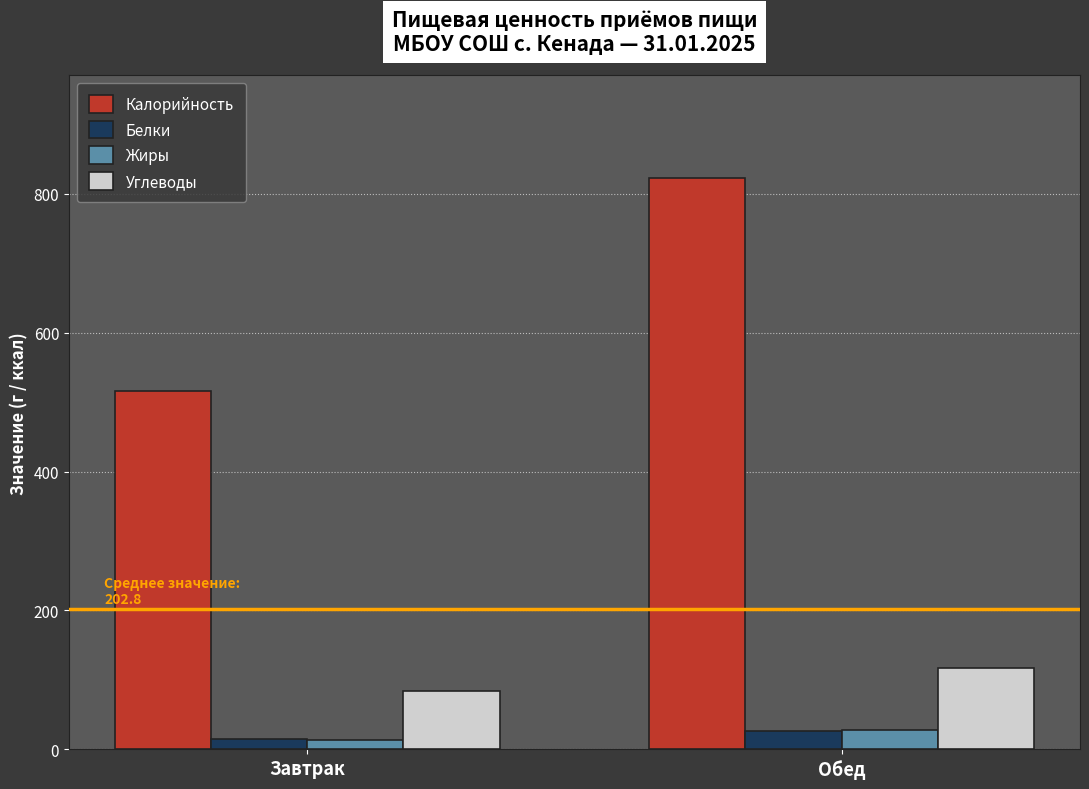

How many categories are shown in the chart?

2